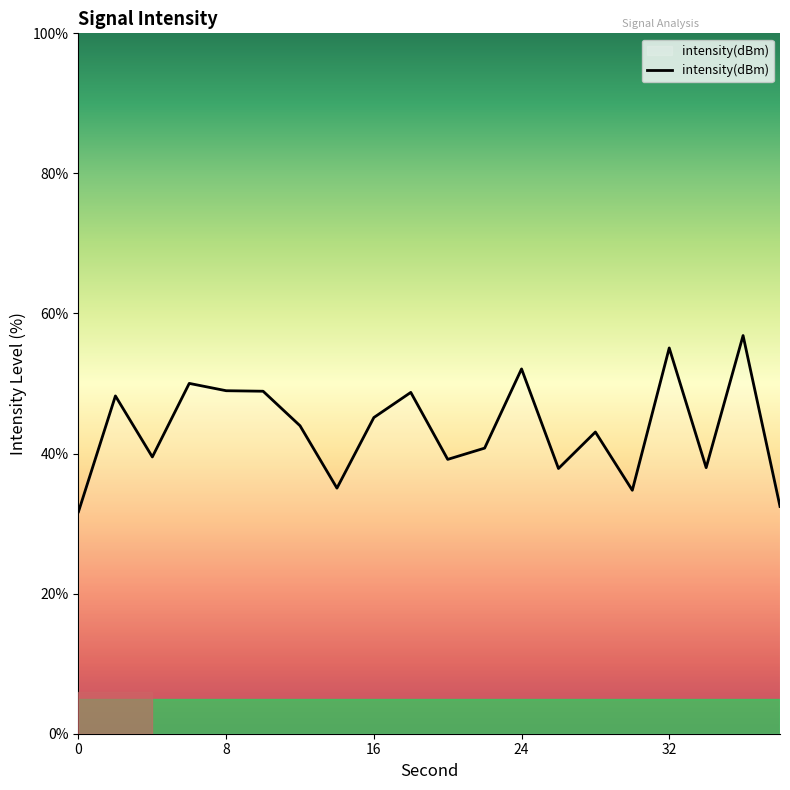

What is the greatest value displayed?

56.9